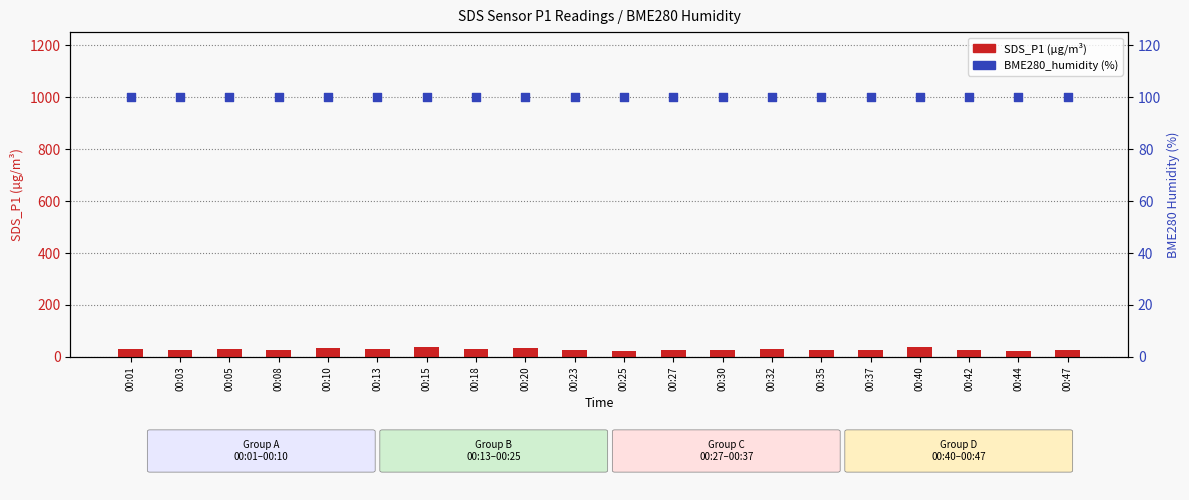

Is the value of SDS_P1 at 00:01 greater than the value of BME280_humidity at 00:44?

No